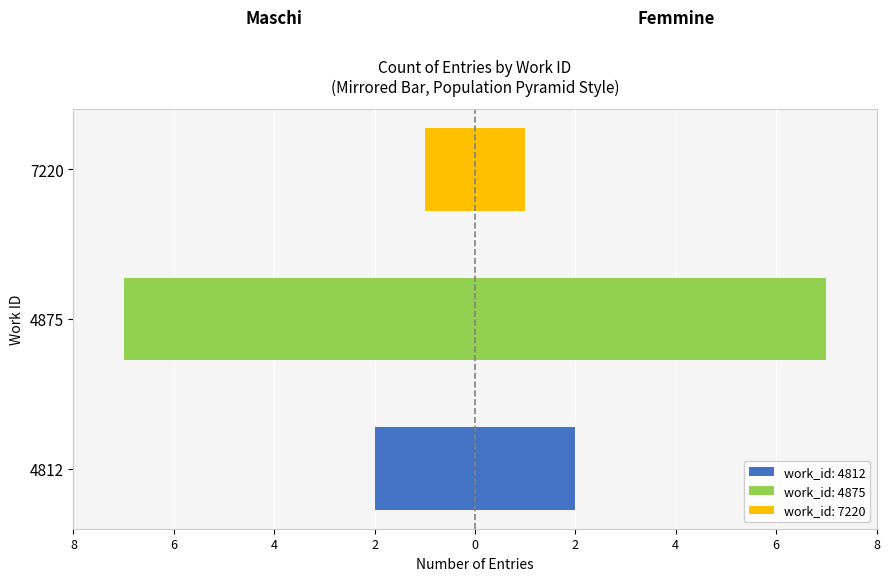

Read the Left (Maschi-style) value at 4875.

-7